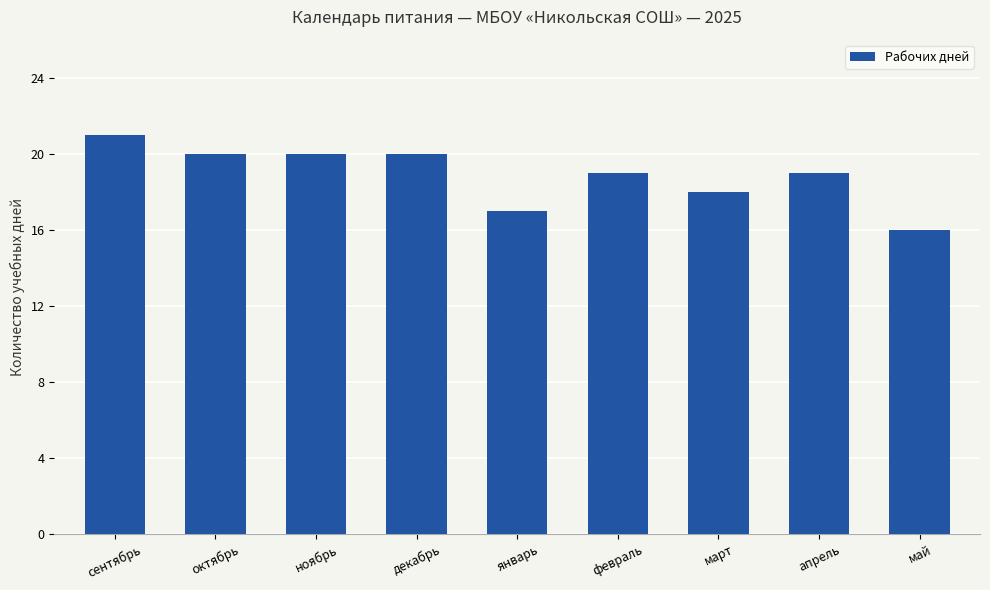

How many distinct data groups are displayed?

1